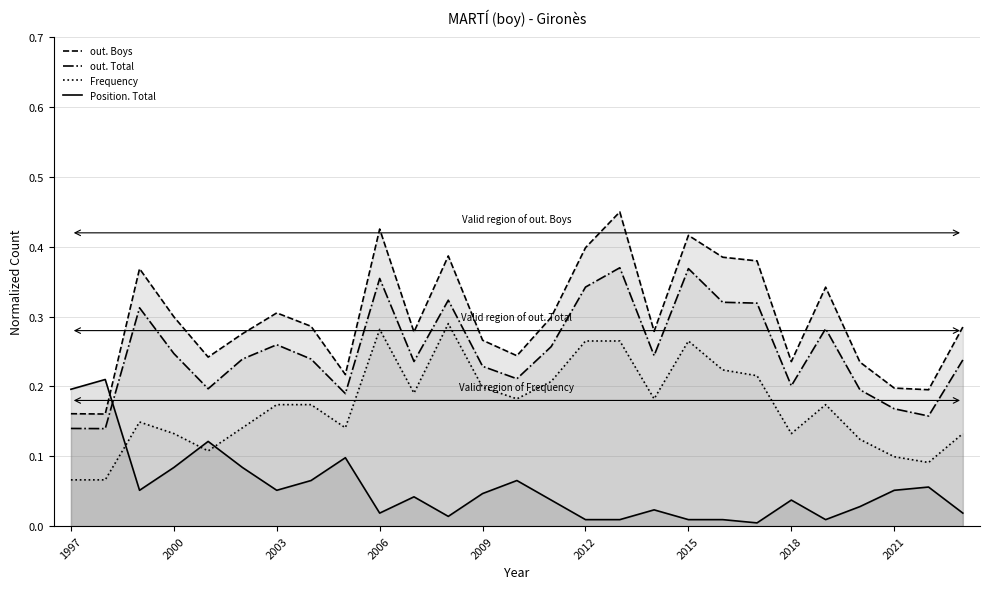

Which series has the largest total across all categories?

out. Boys